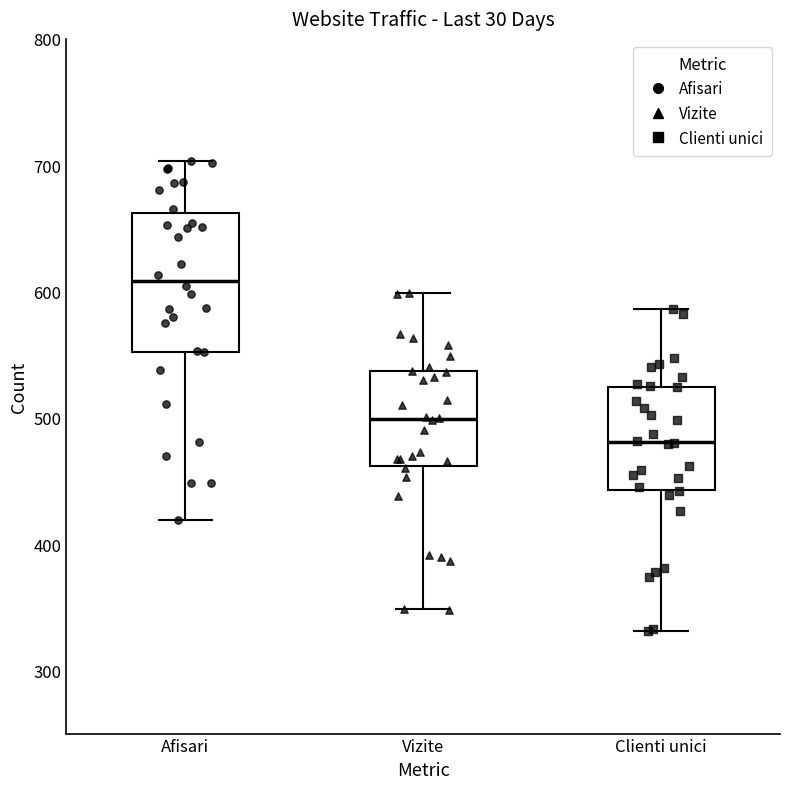

Which box's median line is the lowest?

Clienti unici